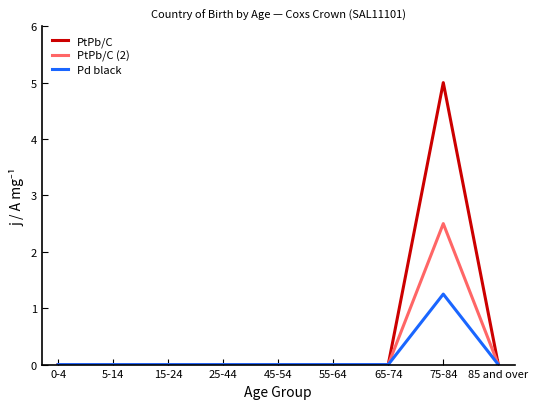

Which category has the highest value across all series?

75-84